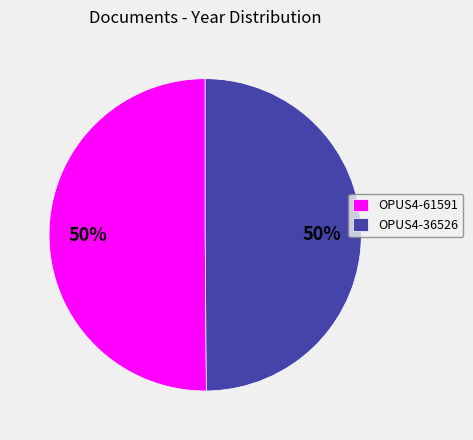

To the nearest percent, what is the average slice percentage?

50%